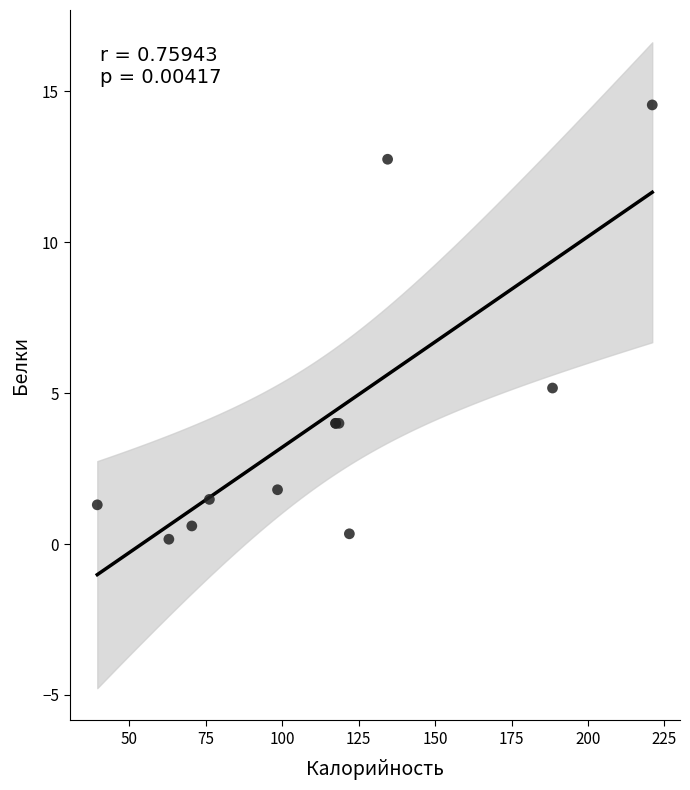

What Y value in the scatter plot is closest to 7?

5.2